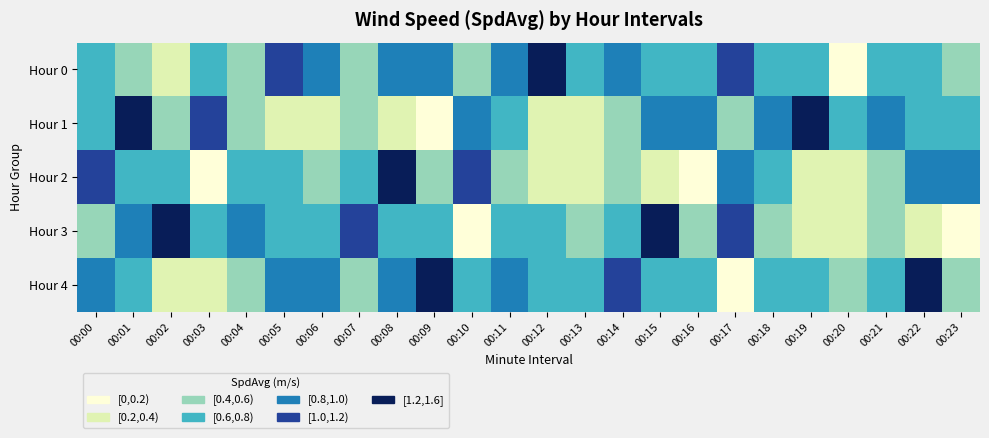

Which series has the largest range (max minus min)?

Hour 2